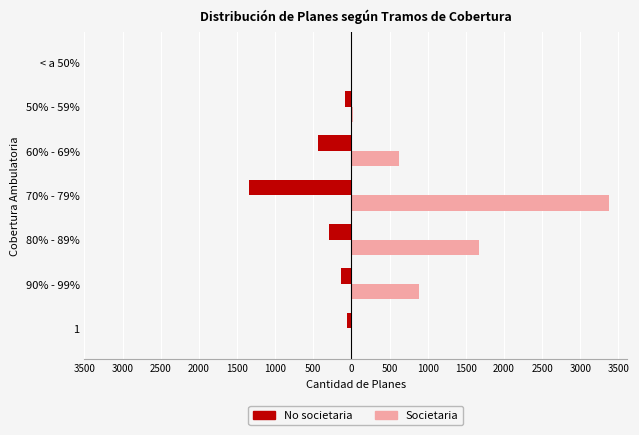

What are all the series names shown in the legend?

No societaria, Societaria